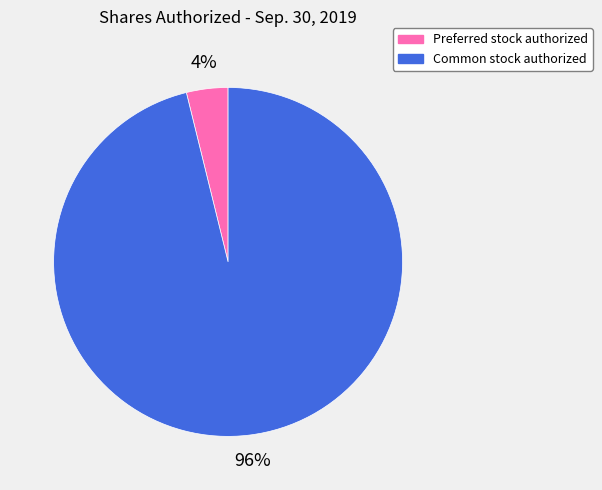

To the nearest percent, what is the average slice percentage?

50%